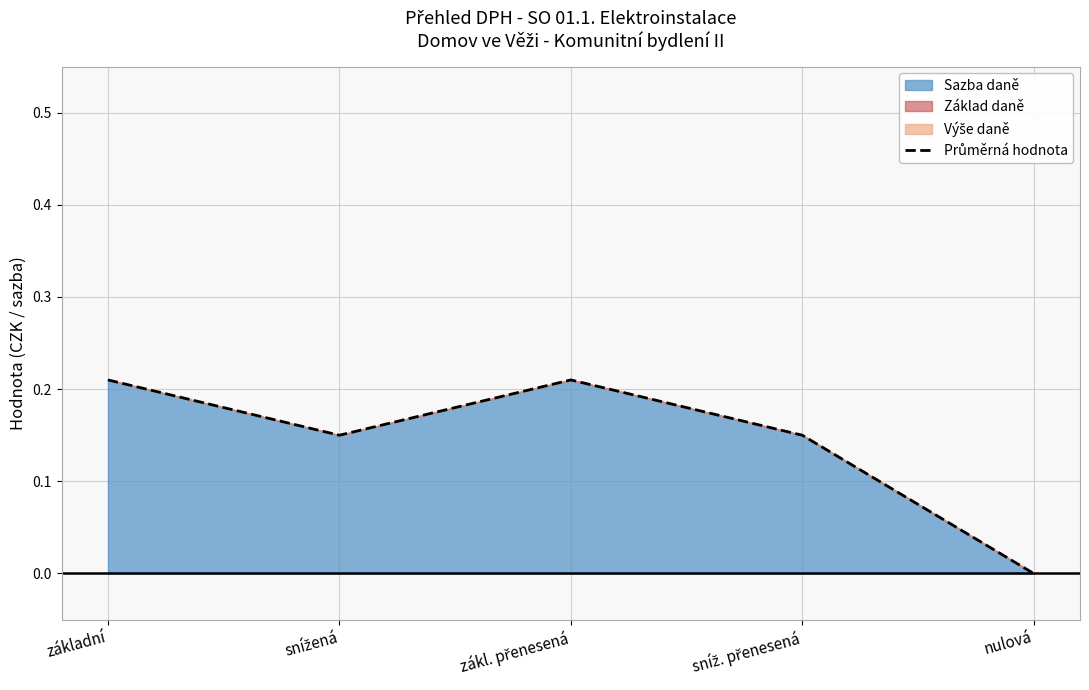

What is the average value?

0.1